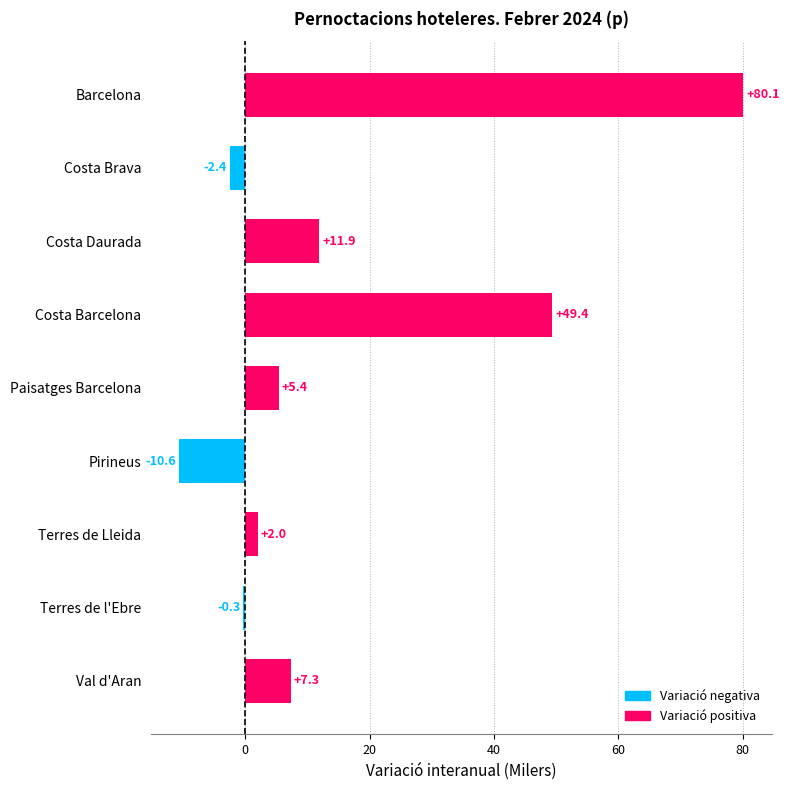

How many positive values are there?

6